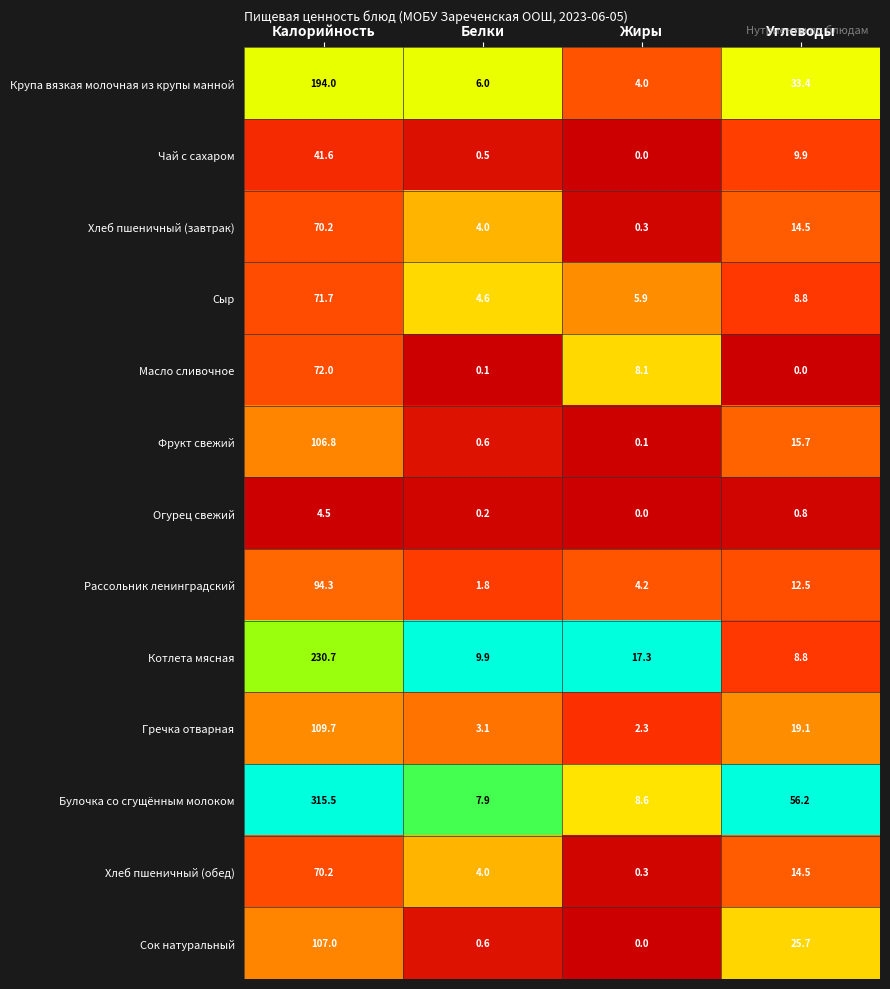

At which label does Рассольник ленинградский reach its peak?

Калорийность